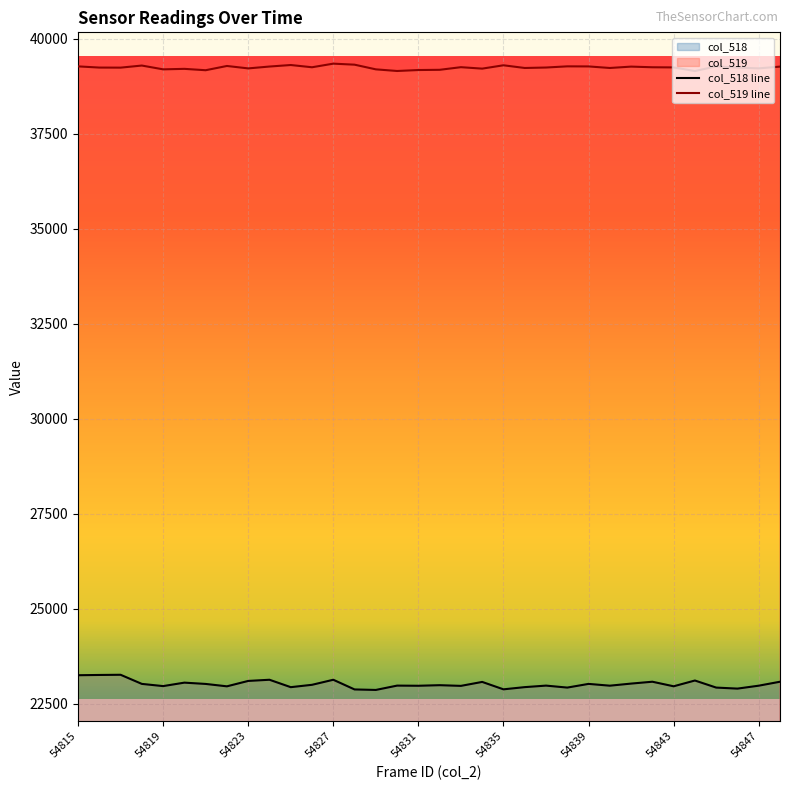

Which category has the highest value in the col_518 series?

54817